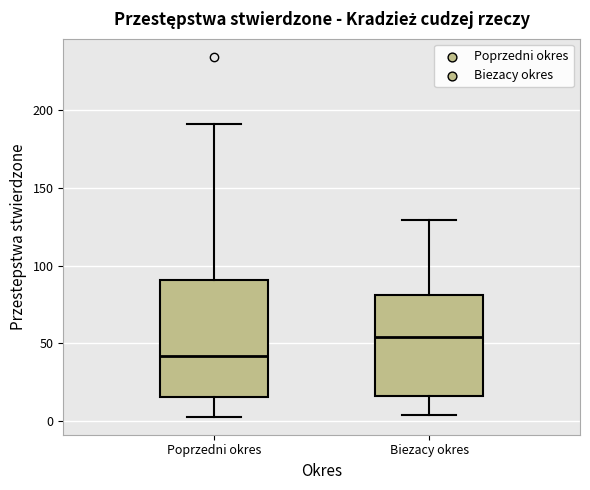

Reading left to right, transcribe this box plot: for each box, give where its median line is, the range the box spans, and where its two whiskers end, as read against the y-axis. The values are not printed on the chart, so give them approximately, as read against the axis.

Poprzedni okres: median 40, box 15 to 90, whiskers 5 to 190
Biezacy okres: median 55, box 15 to 80, whiskers 5 to 130